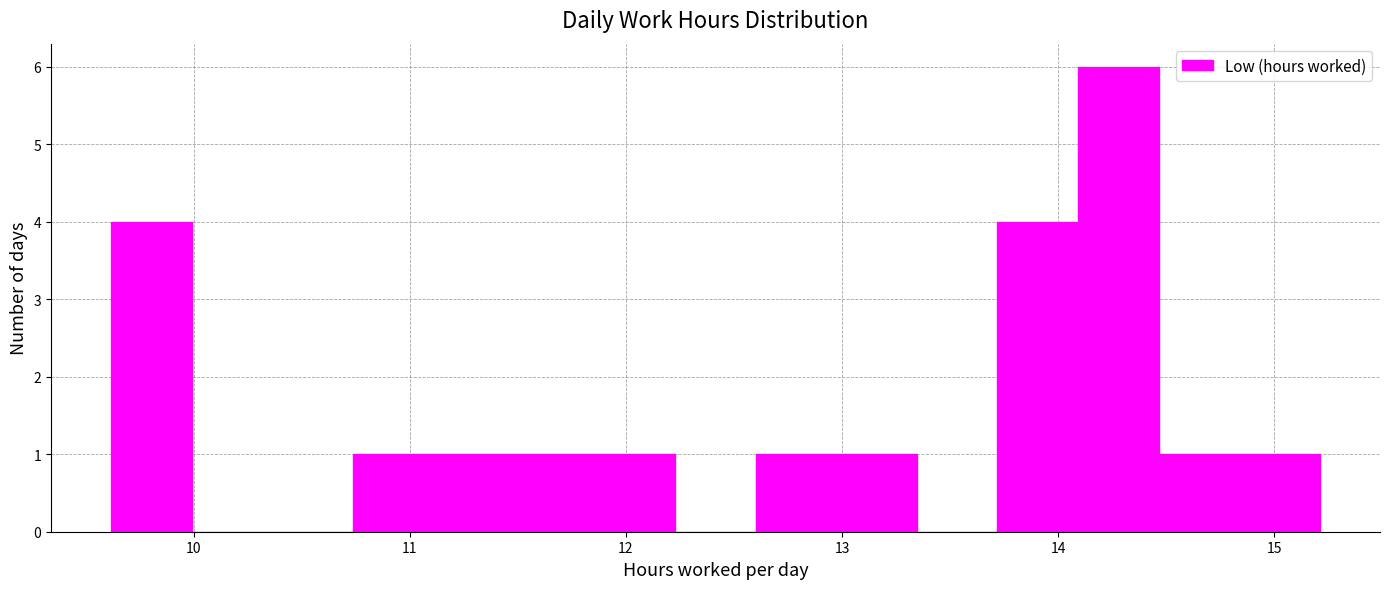

Around what value on the x-axis is the tallest bar? Give the approximate position of its centre, as read against the axis.

14.3